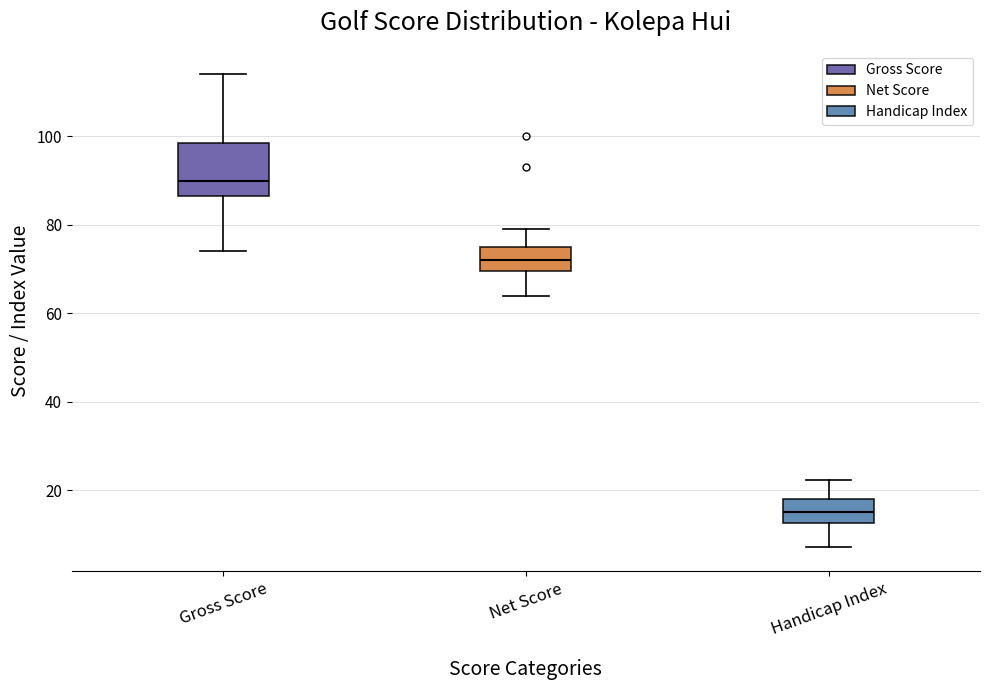

Reading left to right, transcribe this box plot: for each box, give where its median line is, the range the box spans, and where its two whiskers end, as read against the y-axis. The values are not printed on the chart, so give them approximately, as read against the axis.

Gross Score: median 90, box 86 to 98, whiskers 74 to 114
Net Score: median 72, box 70 to 76, whiskers 64 to 80
Handicap Index: median 16, box 12 to 18, whiskers 8 to 22